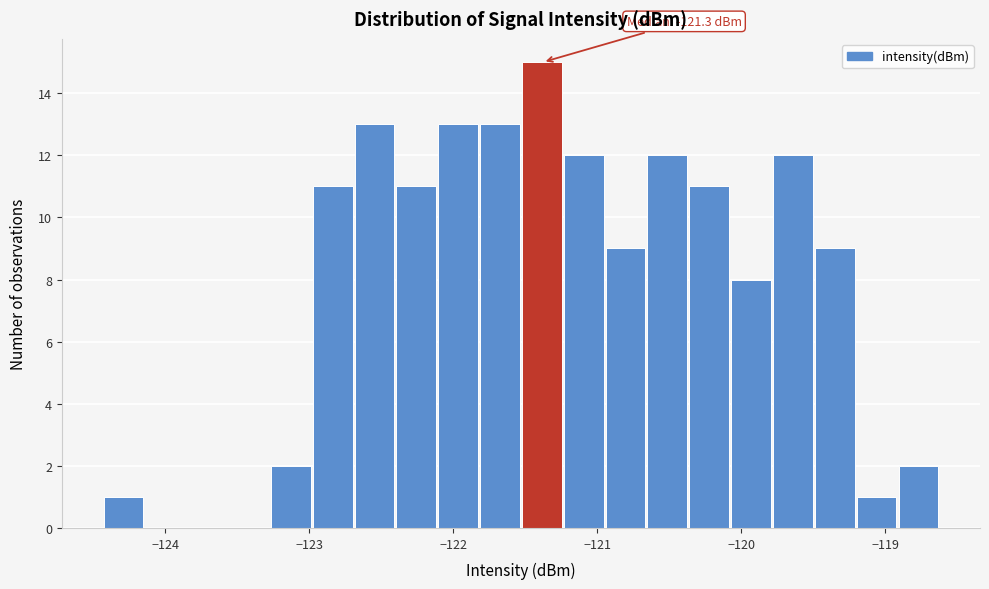

Around what value on the x-axis is the tallest bar? Give the approximate position of its centre, as read against the axis.

-121.4